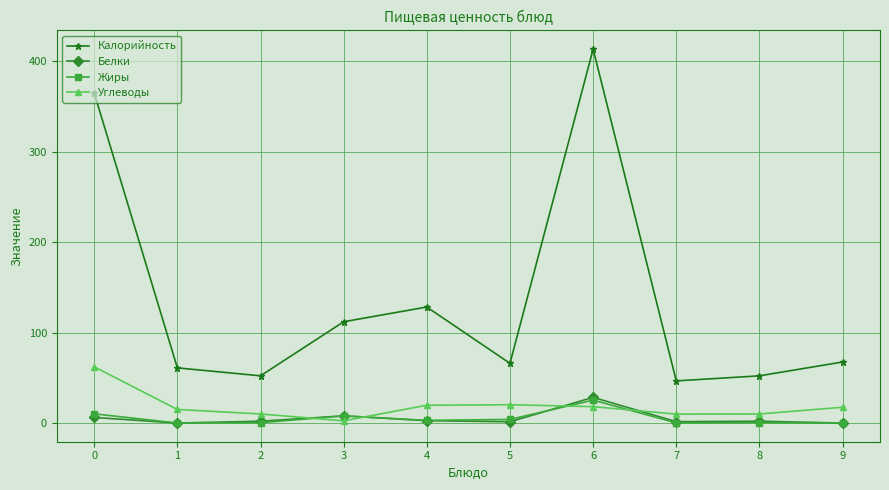

What is the total value across all series at 0?

443.5